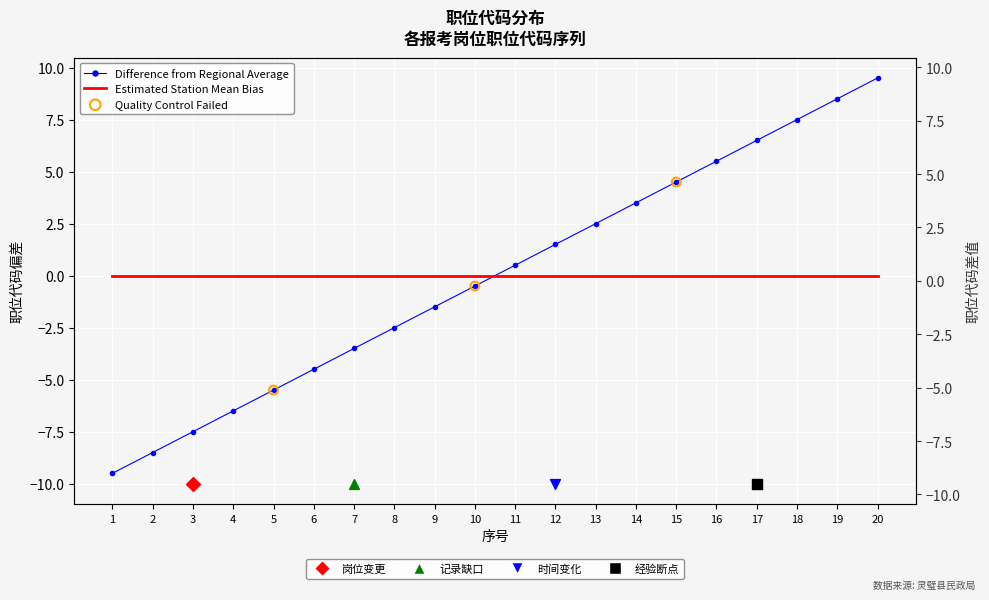

What is the change in value from 2 to 6?

+4.0